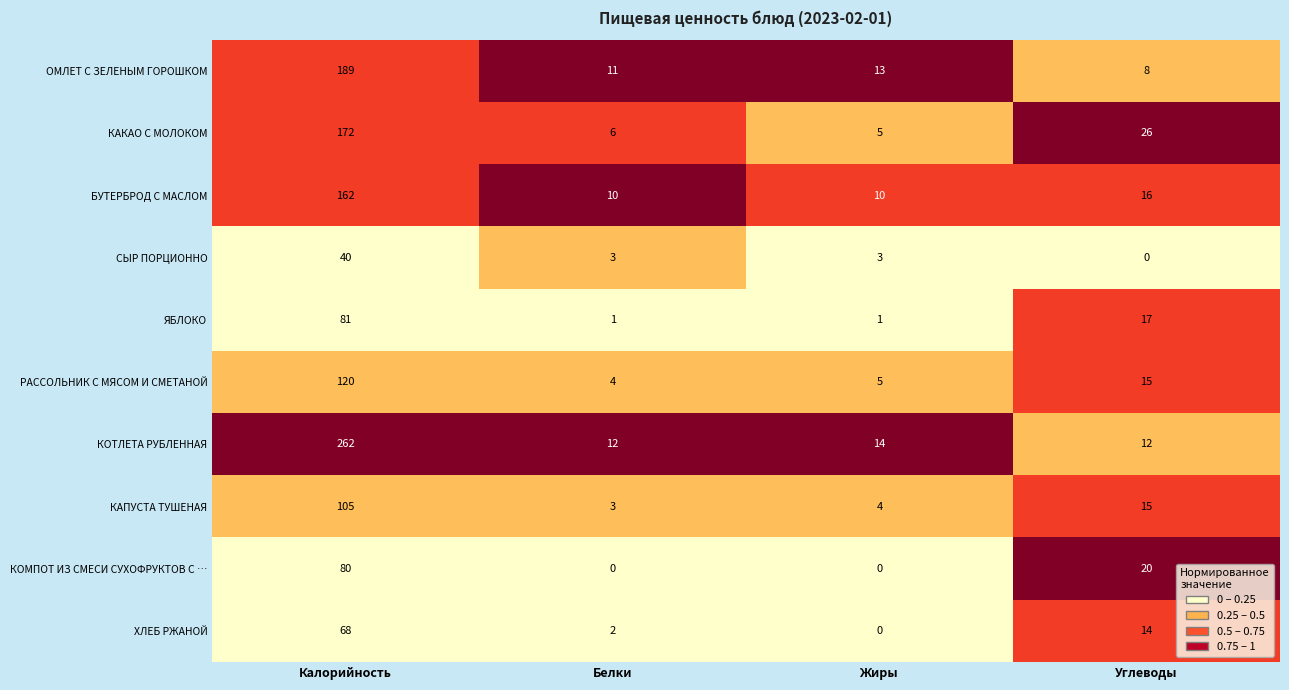

What is the difference between the highest and lowest values at Калорийность?

222